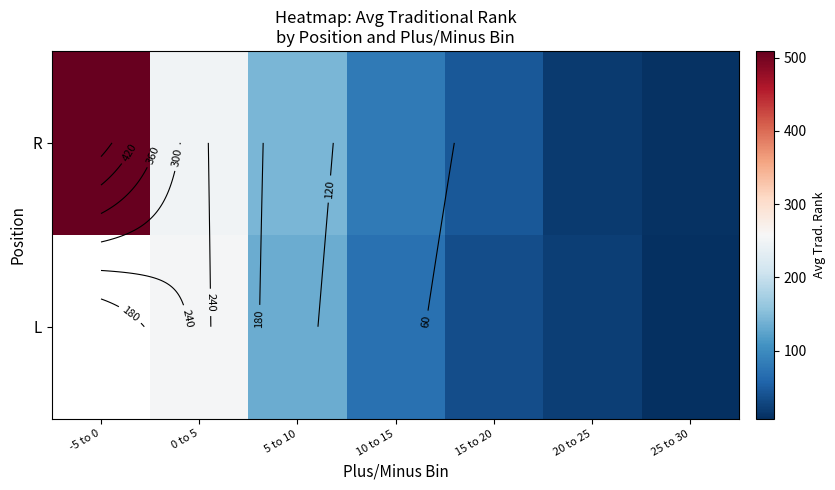

How many distinct data groups are displayed?

2